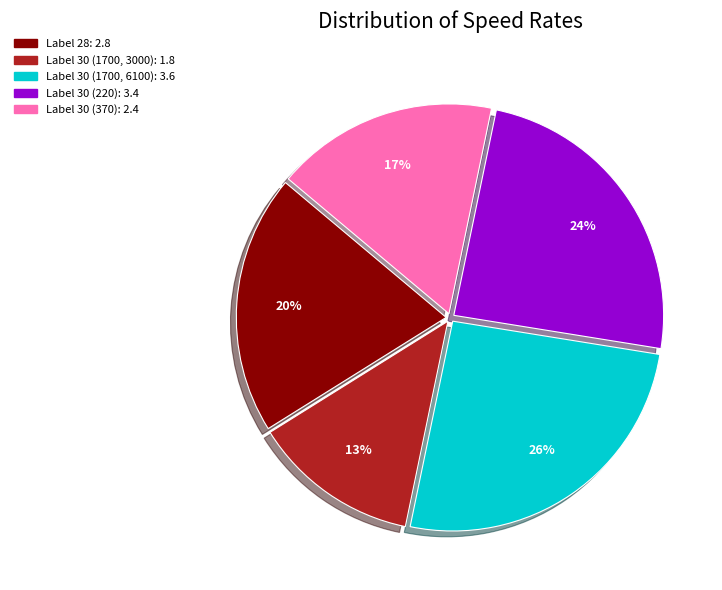

To the nearest percent, what is the difference between the largest and smallest slice percentages?

13%